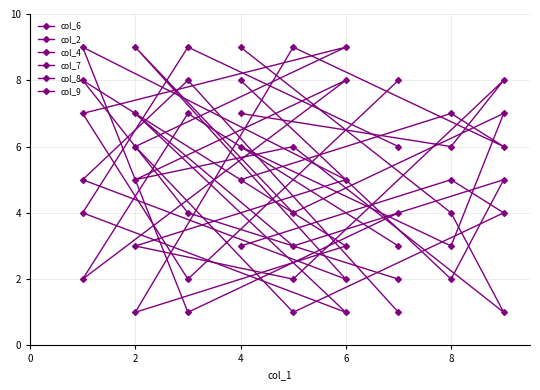

Rank the series at 4 from lowest to highest value.

col_7, col_4, col_9, col_2, col_8, col_6